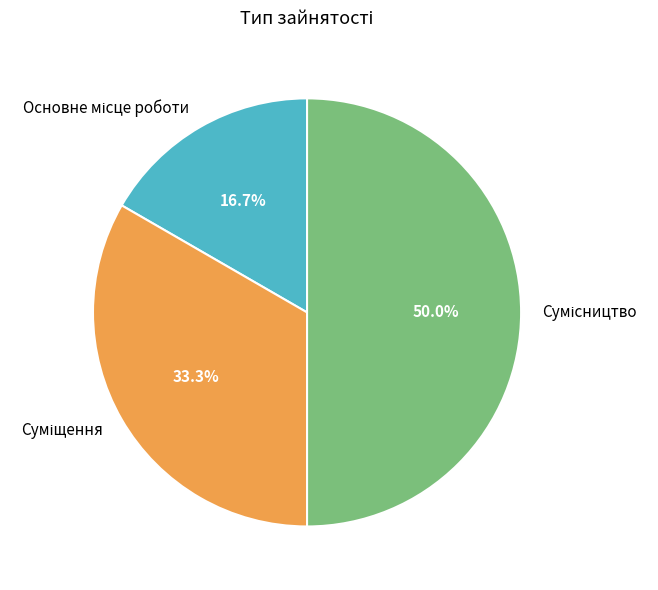

Count the number of slices in the pie.

3